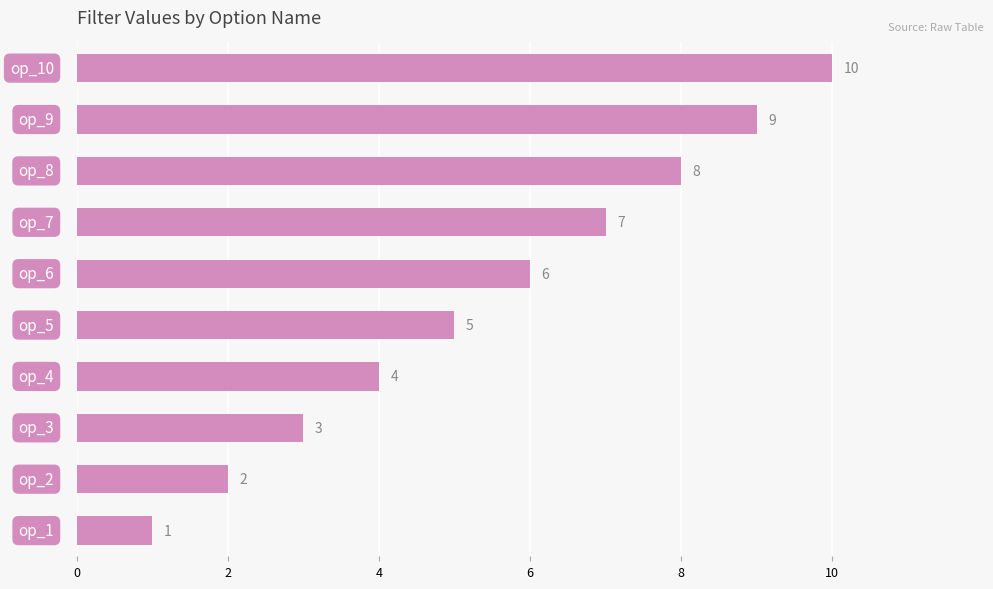

What is the difference between the maximum and minimum values?

9